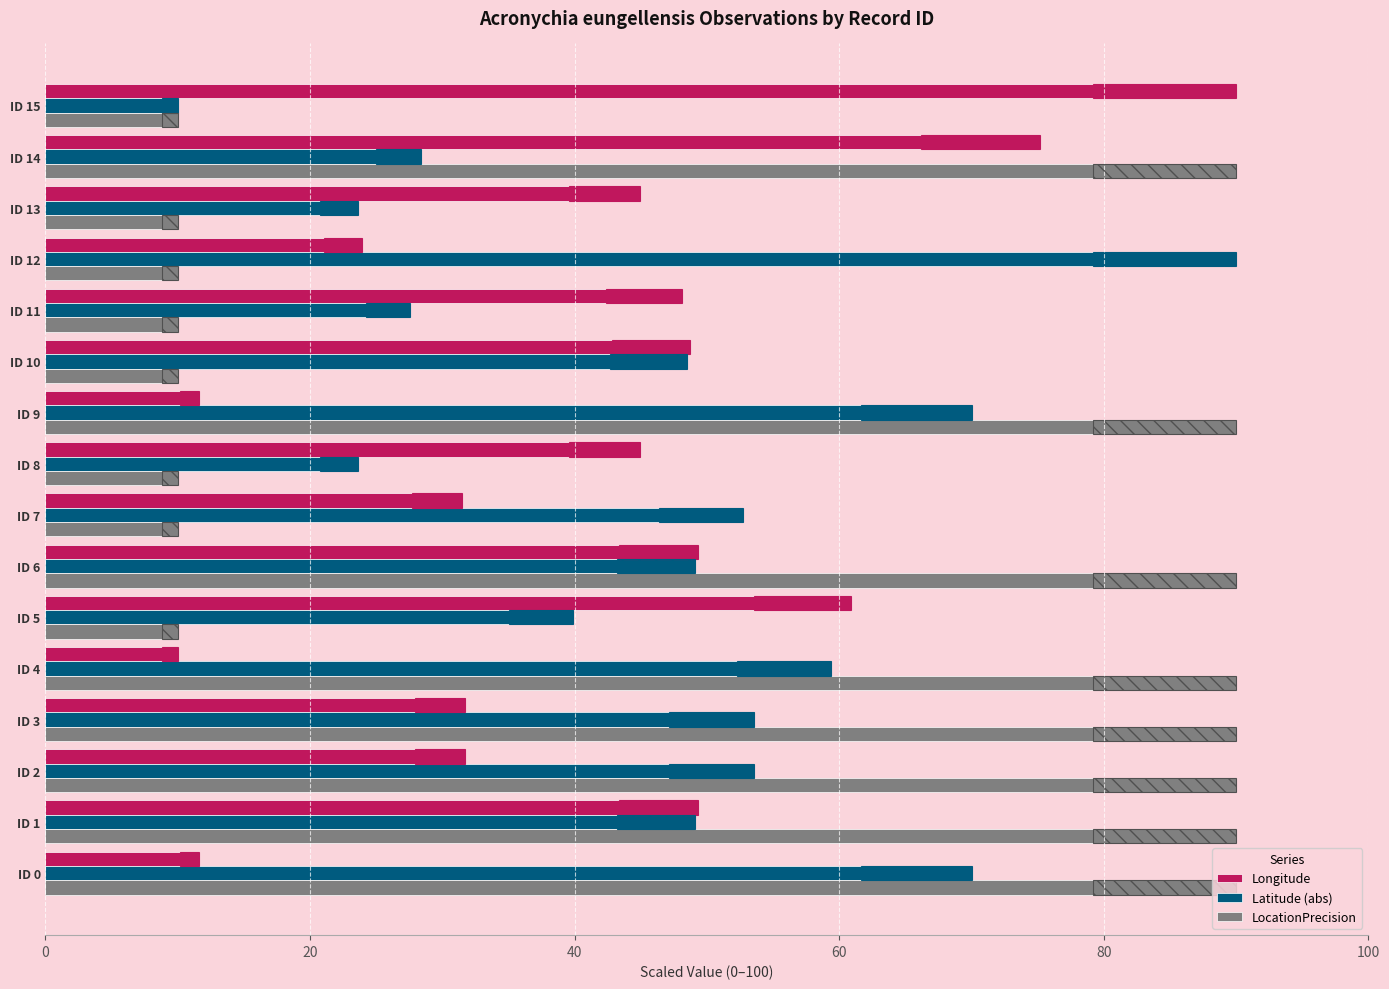

Is the value of Longitude at ID 2 greater than the value of LocationPrecision at ID 1?

No